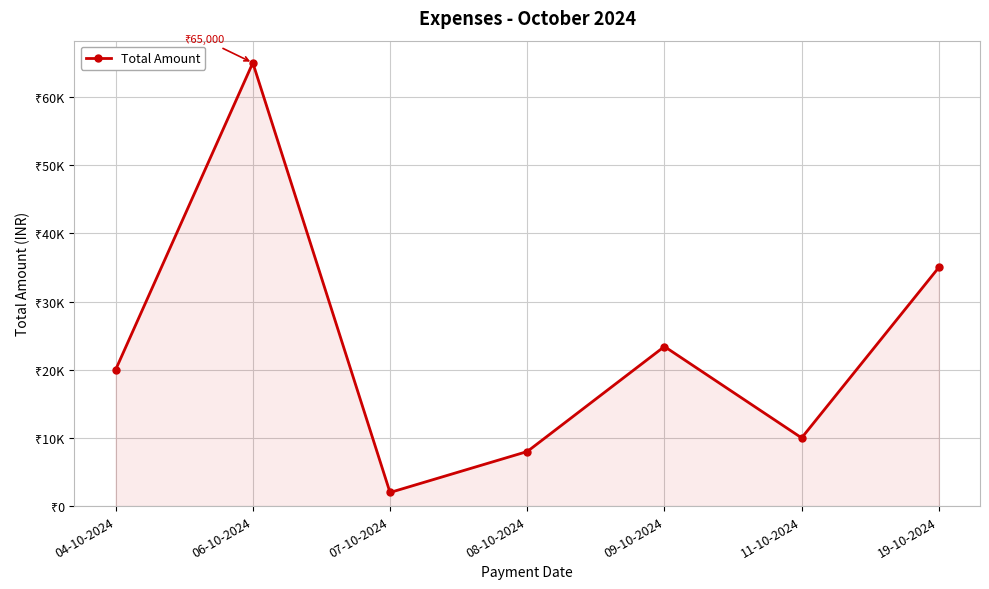

What is the average value?

23342